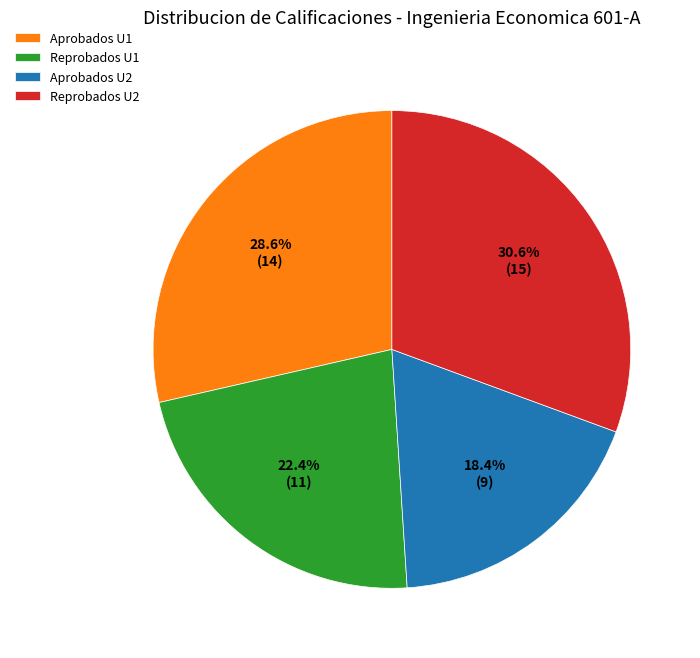

Which has a higher value, Reprobados U2 or Aprobados U1?

Reprobados U2